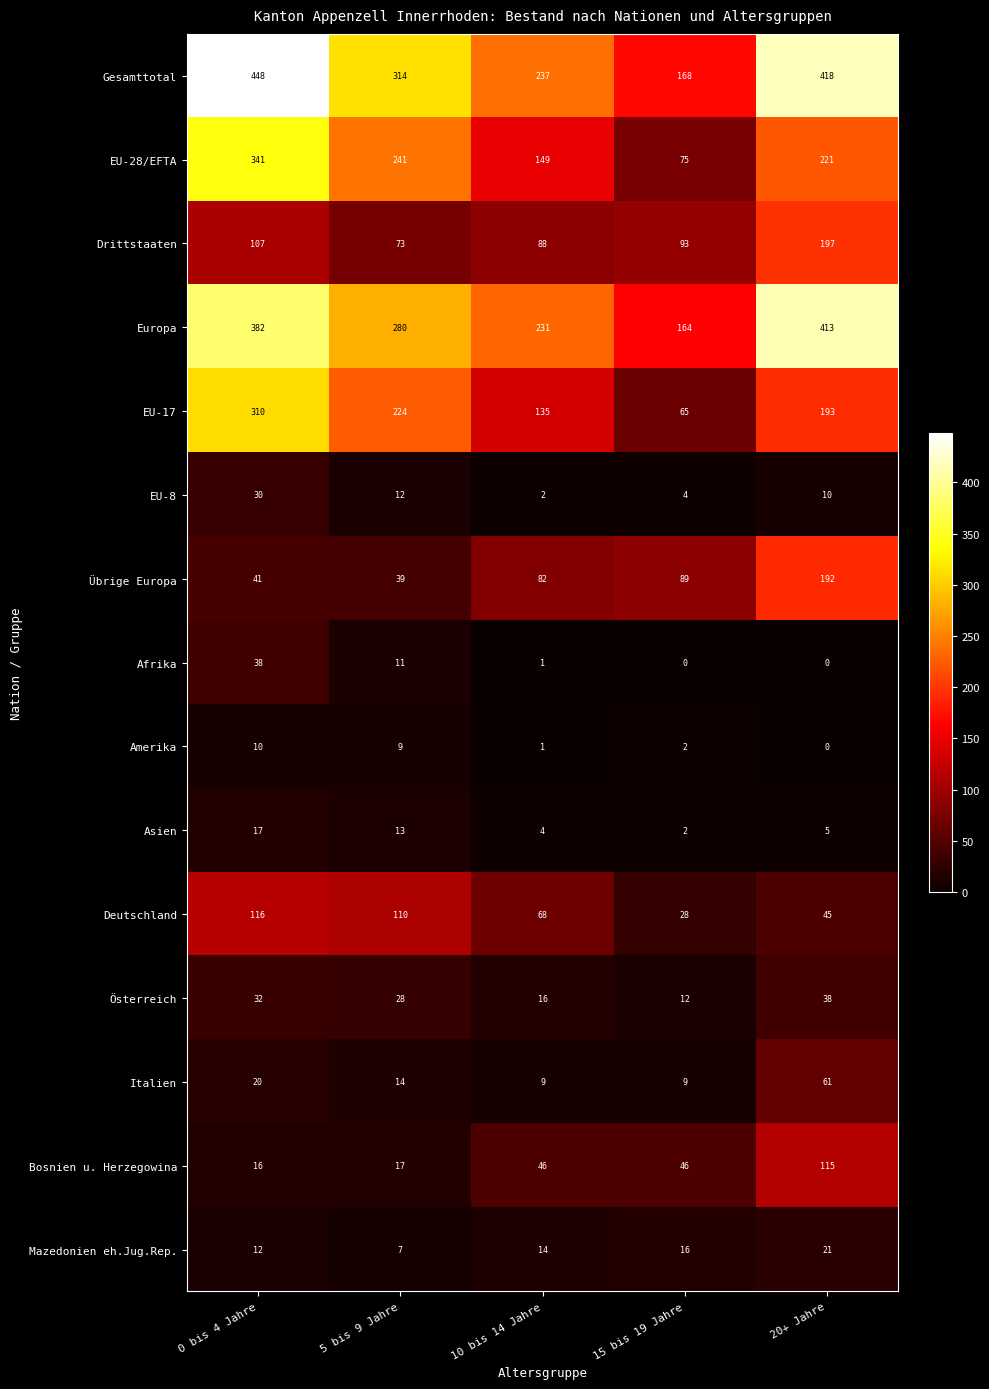

What is the total value across all series at 0 bis 4 Jahre?

1920